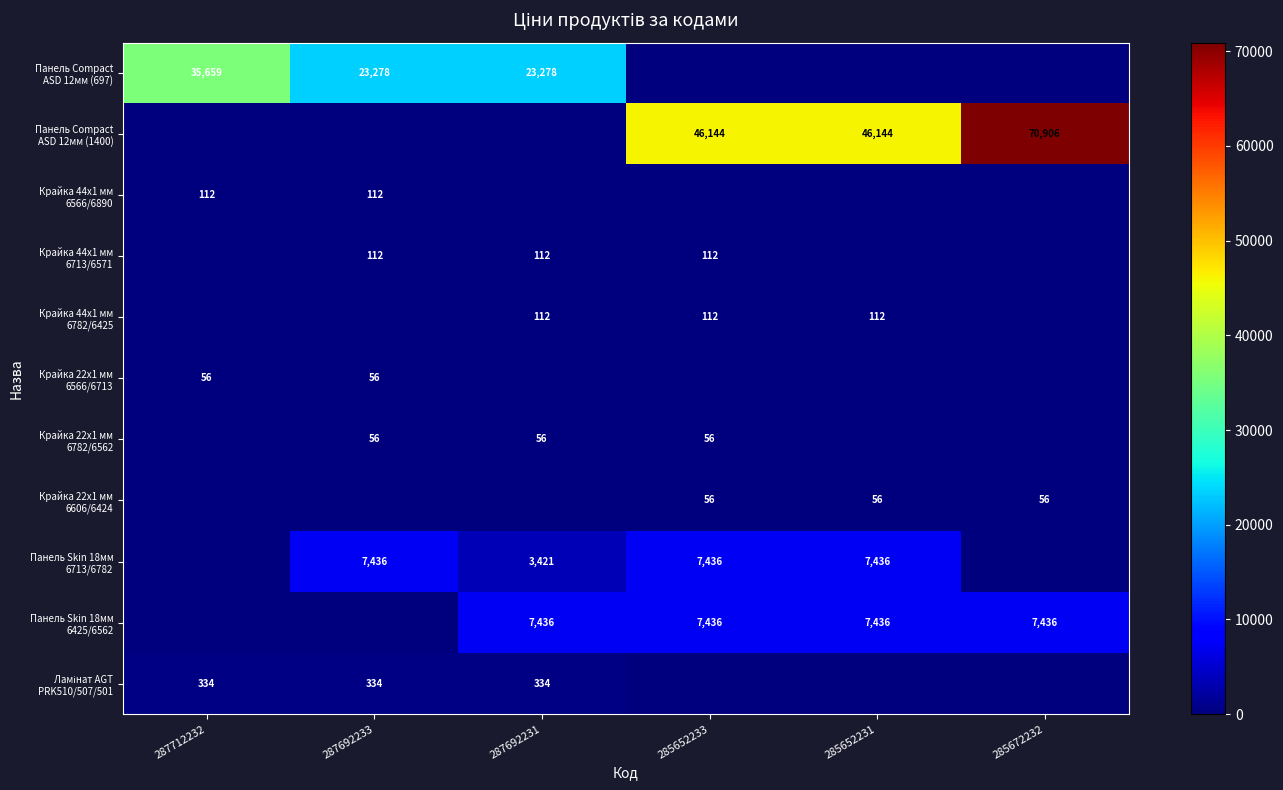

At which category is the sum across all series the highest?

285672232